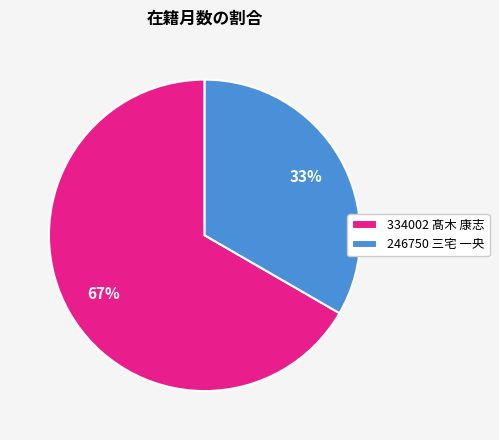

What percentage is the 246750 三宅 一央 slice, to the nearest percent?

33%